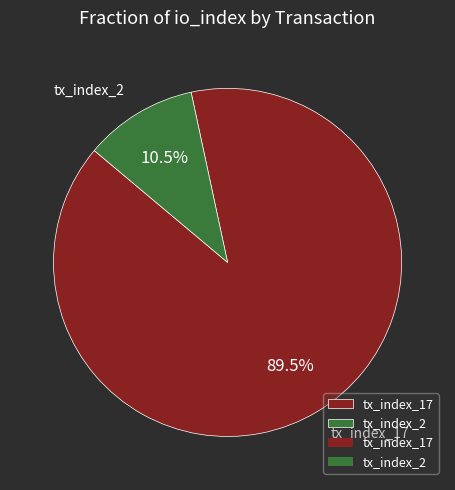

Which slice represents more than half of the pie?

tx_index_17